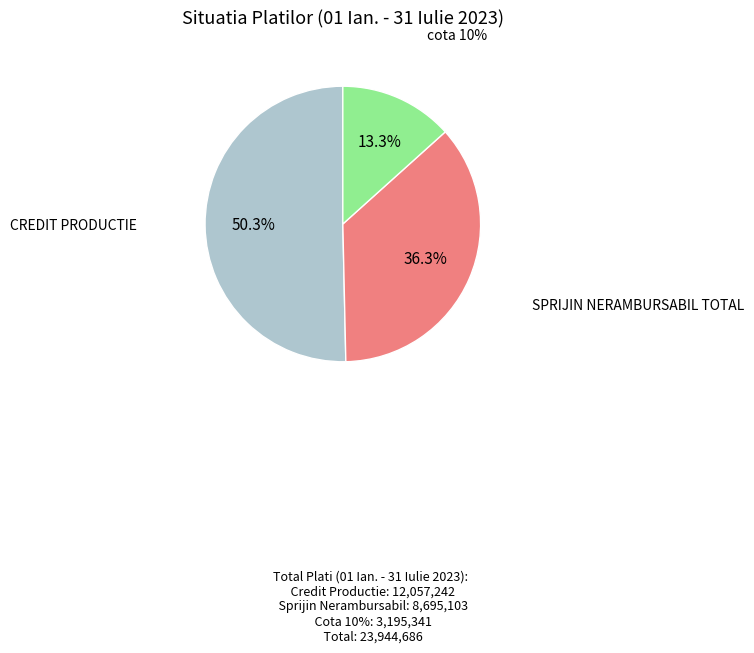

How many segments does this pie chart have?

3